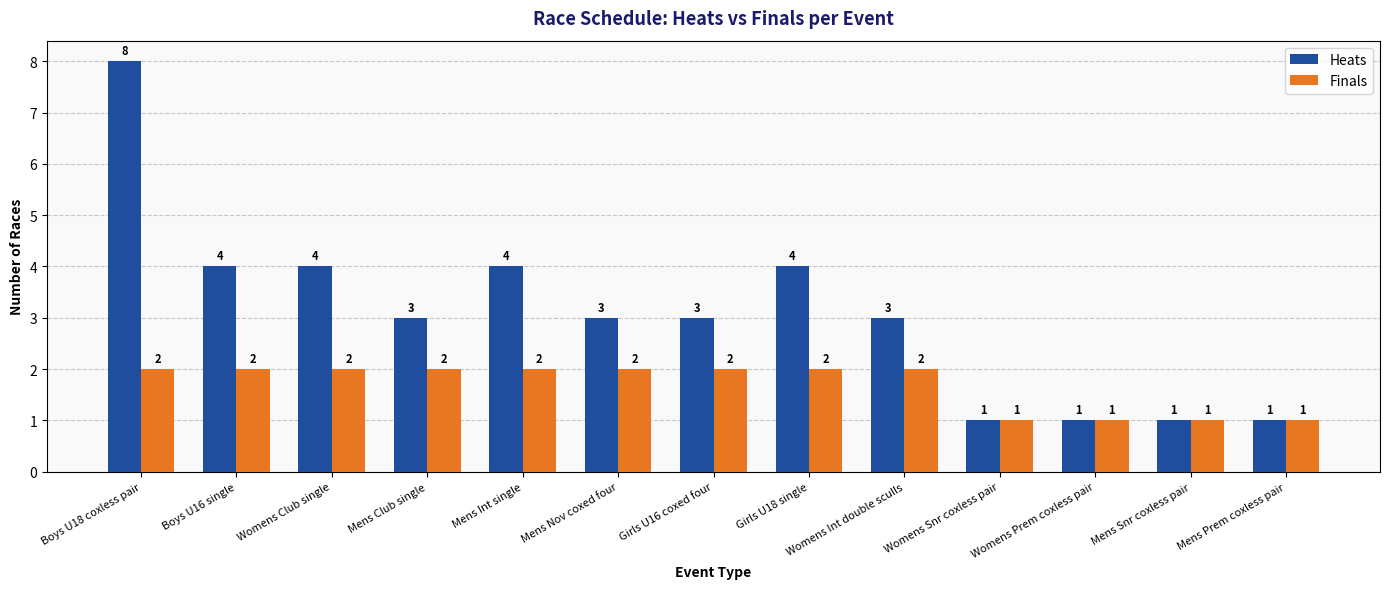

Reading right to left, extract all data points from this chart.

Heats: 1	1	1	1	3	4	3	3	4	3	4	4	8
Finals: 1	1	1	1	2	2	2	2	2	2	2	2	2